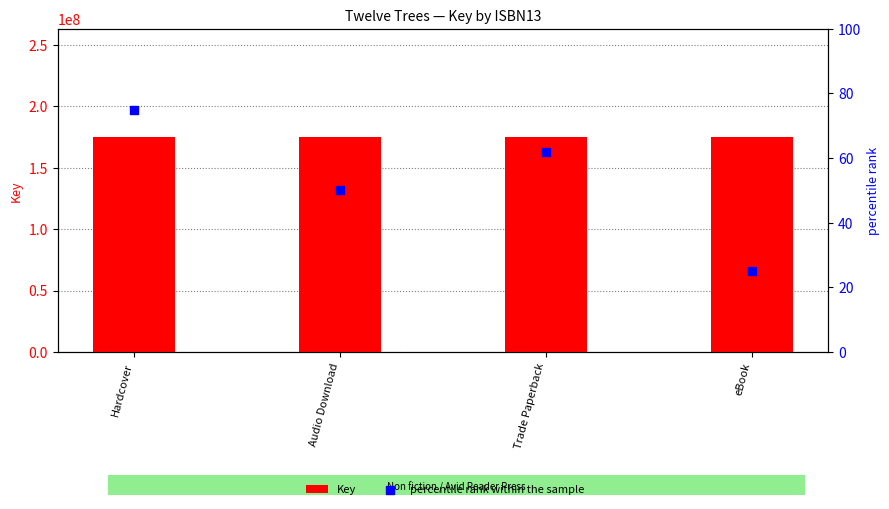

What is the total value across all series at Audio Download?

175491448